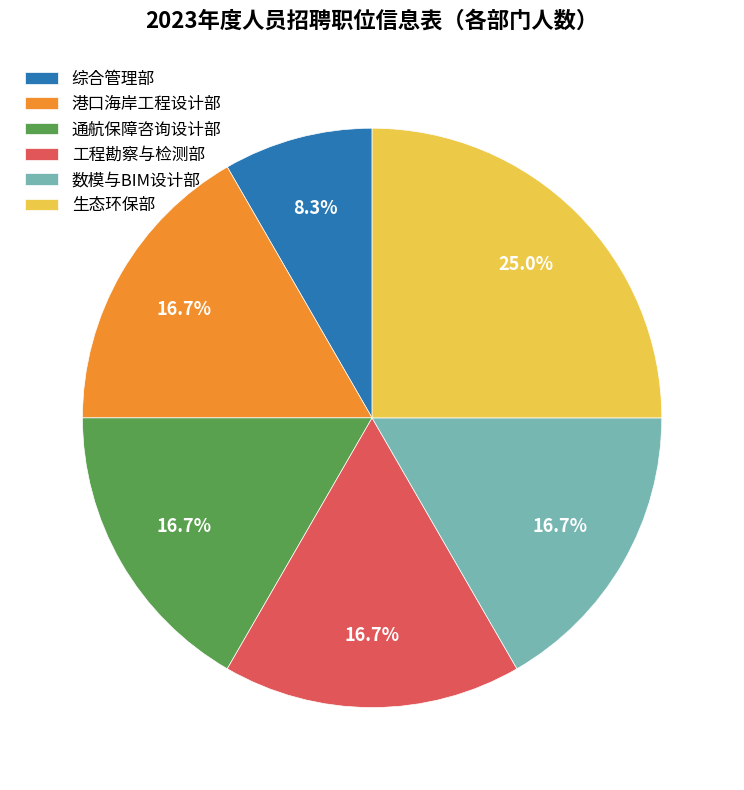

Does 港口海岸工程设计部 represent more than half of the total?

No